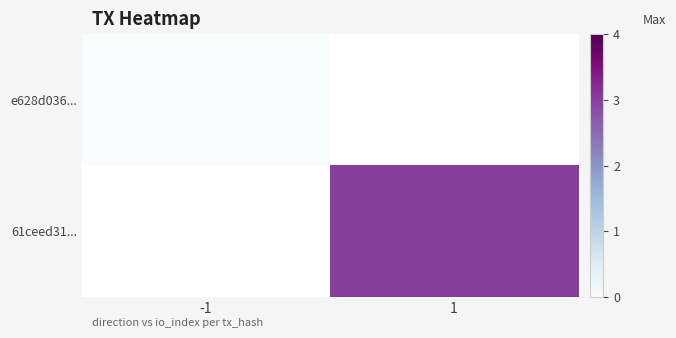

Which category has the lowest value across all series?

-1